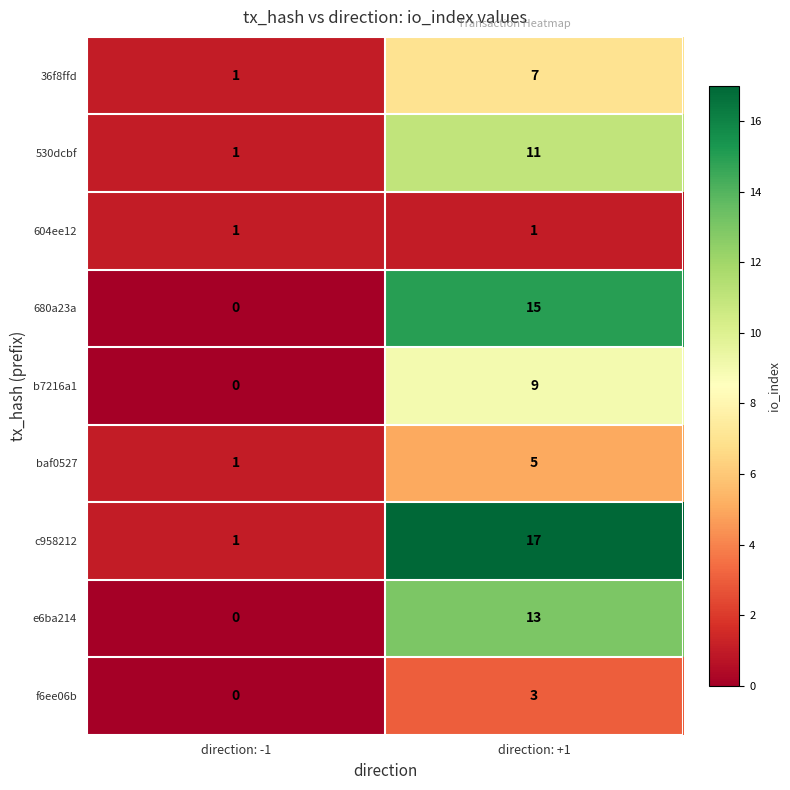

Where is 36f8ffd nearest to the value 4?

direction: -1